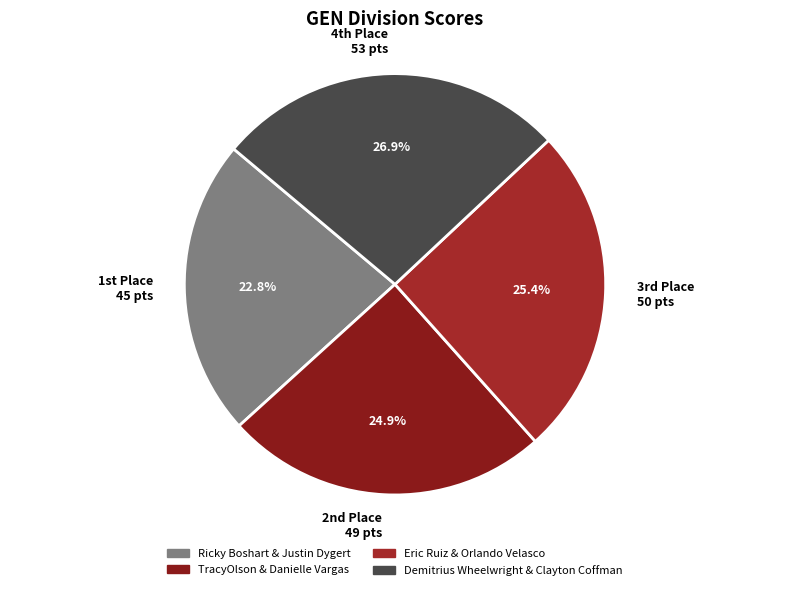

Which slice is the largest?

4th Place 53 pts